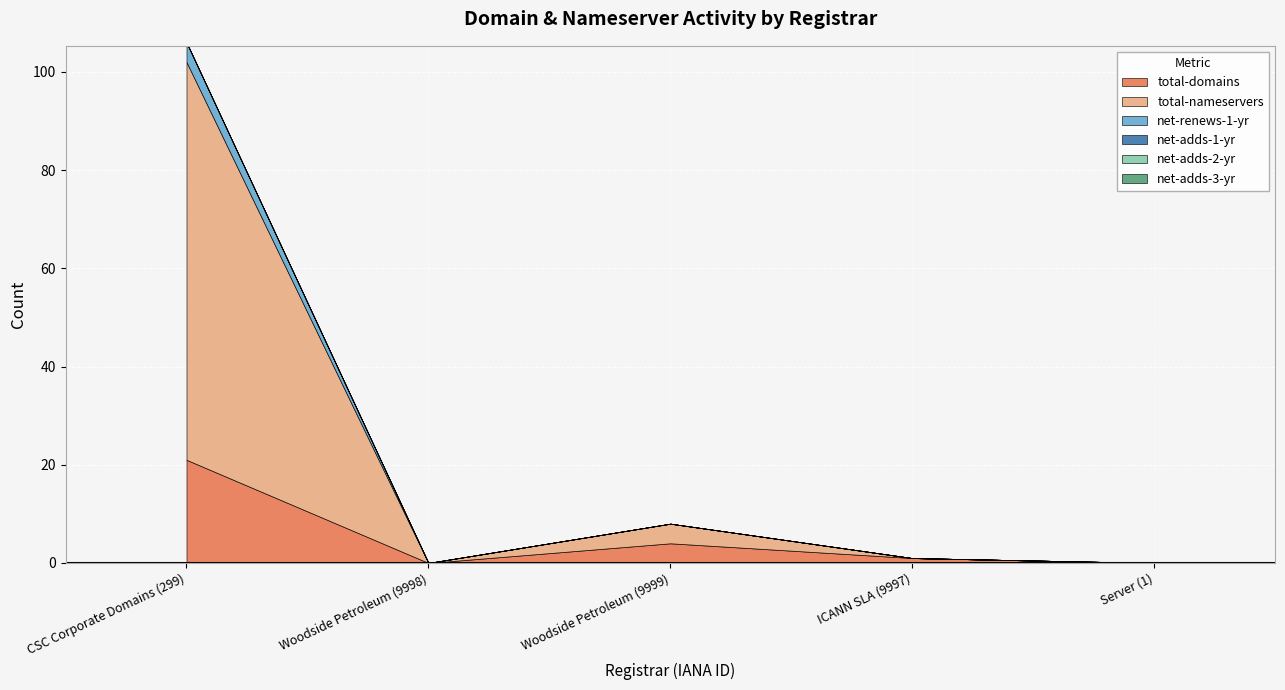

Between CSC Corporate Domains (299) and Woodside Petroleum (9998), which is larger?

CSC Corporate Domains (299)